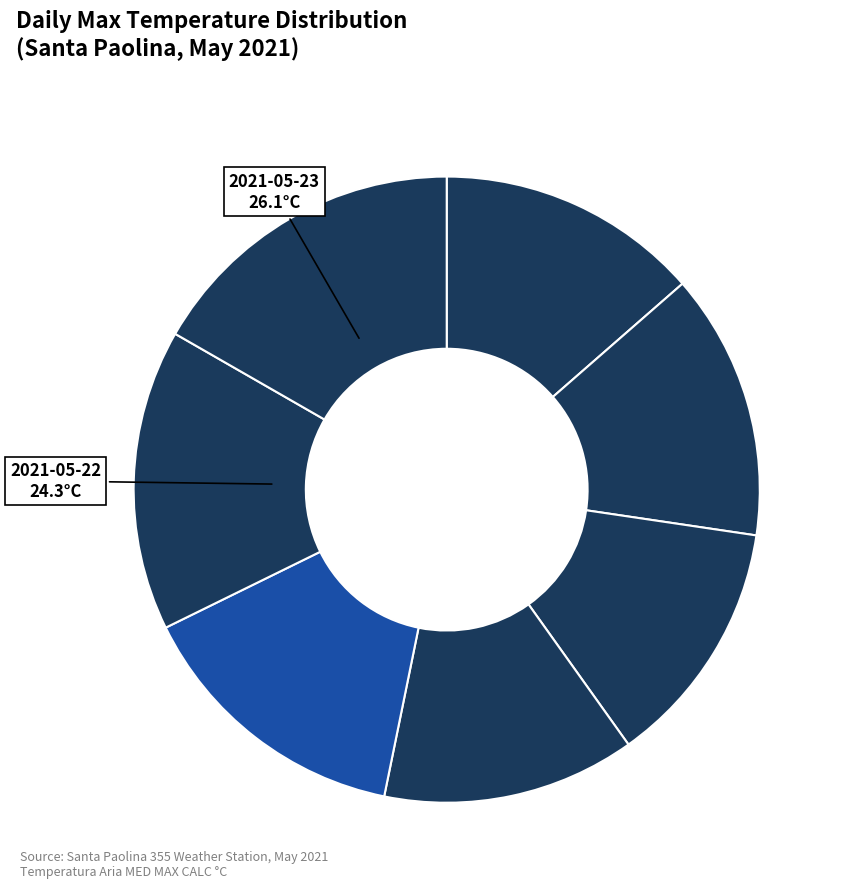

Which slice is the largest?

2021-05-23